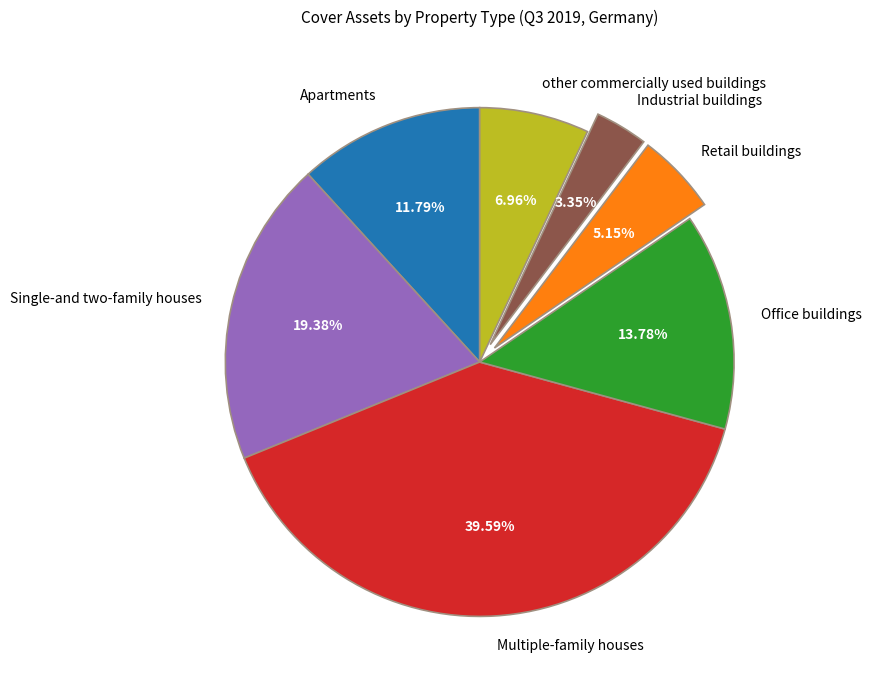

How many slices are in this pie chart?

7